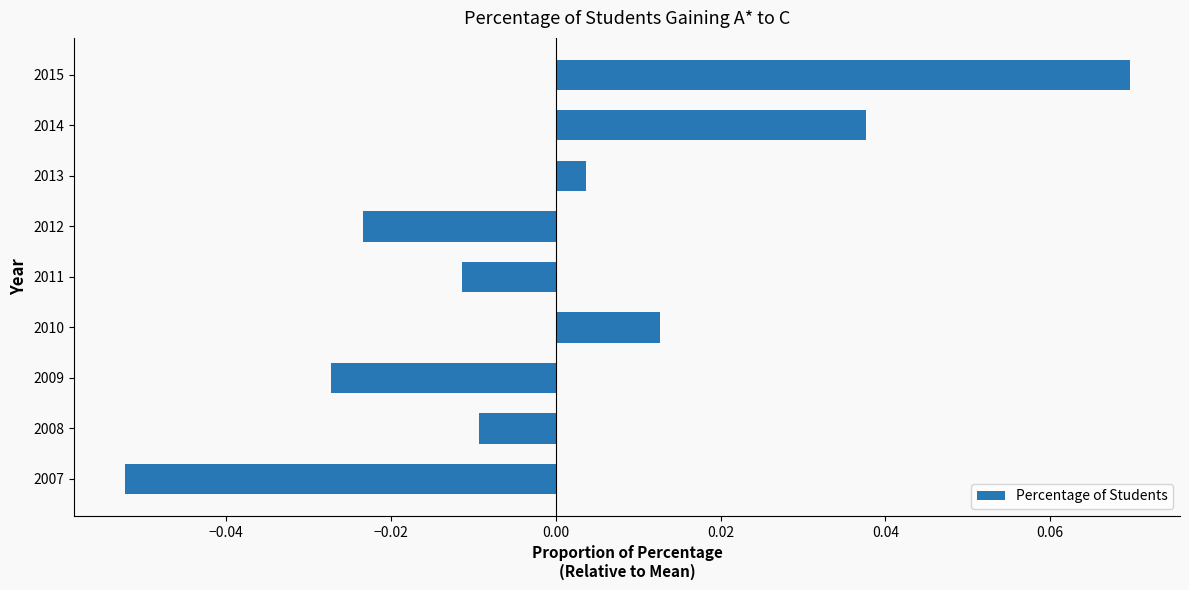

Where is the data nearest to the value 0?

2013